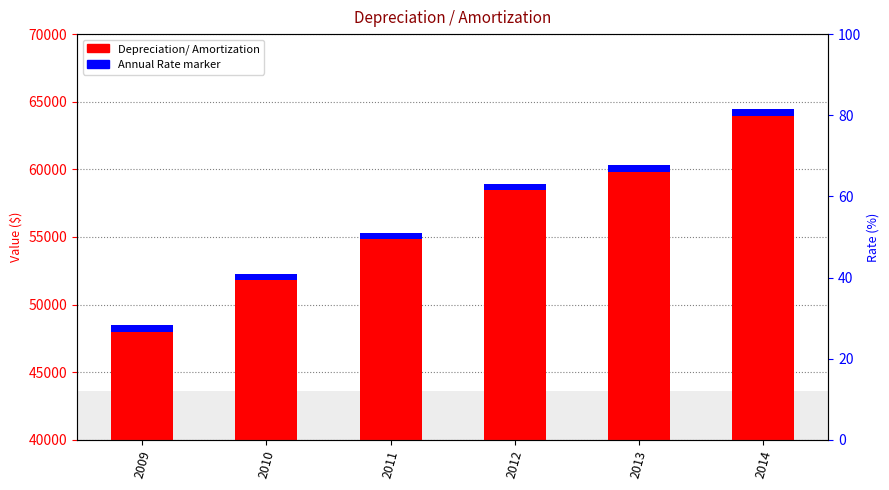

What is the value of the 6th bar from the left?

64456